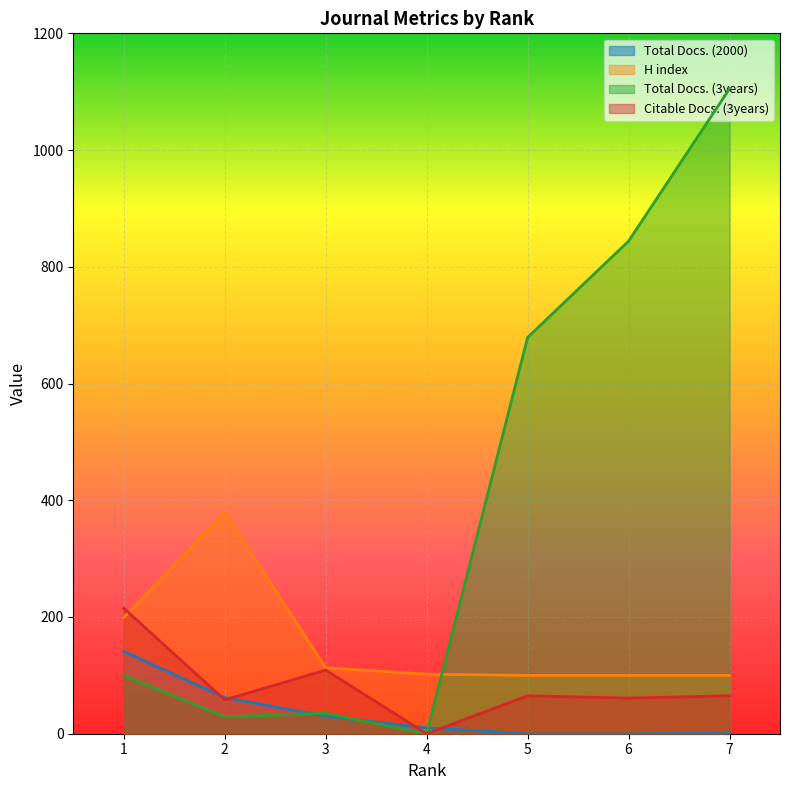

True or false: Total Docs. (3years) and Citable Docs. (3years) intersect in this chart.

False